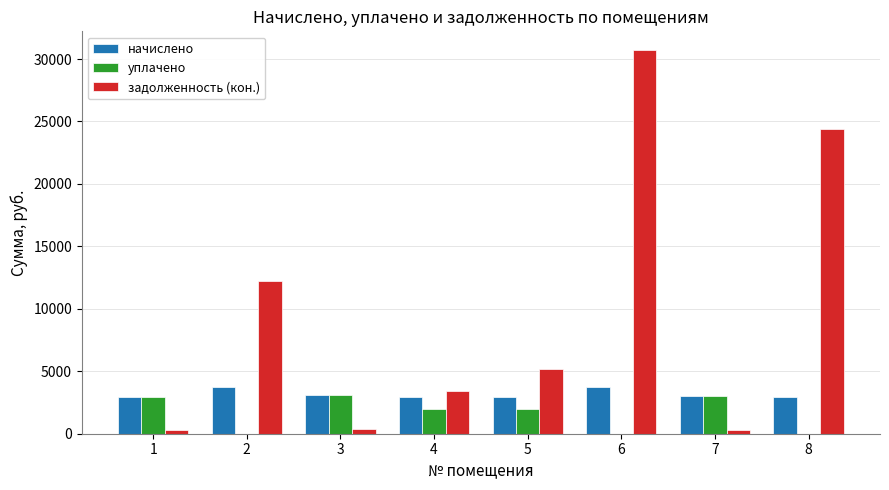

True or false: уплачено has a value of 2000.0 at 5.

True